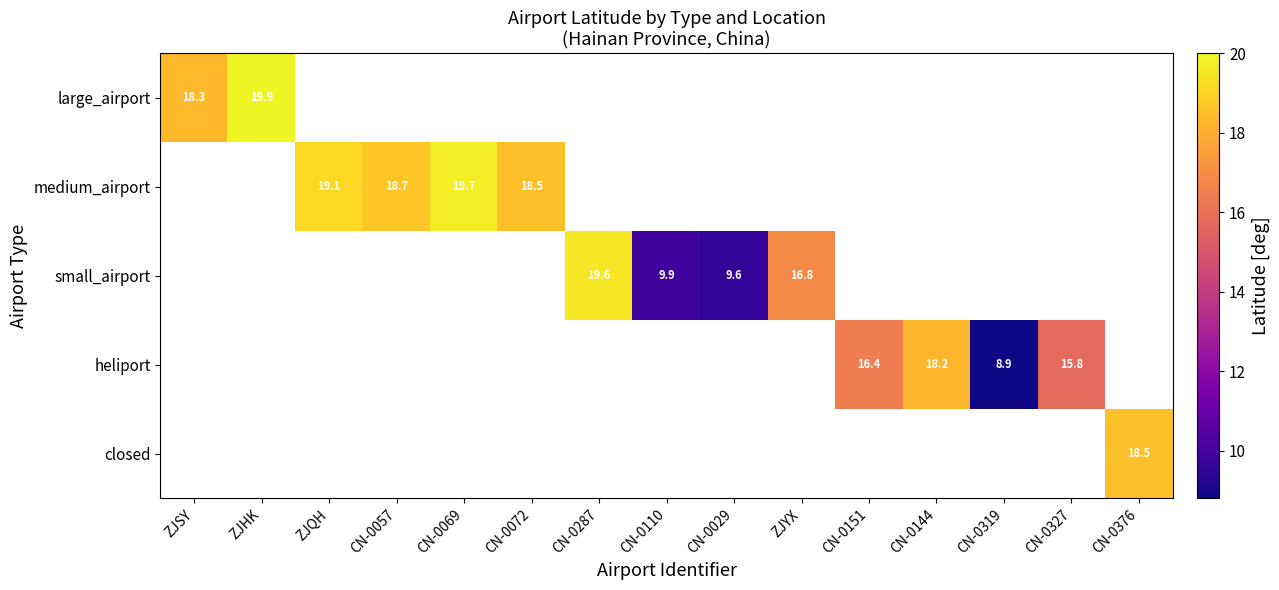

Is it true that small_airport equals 9.6 at CN-0029?

True